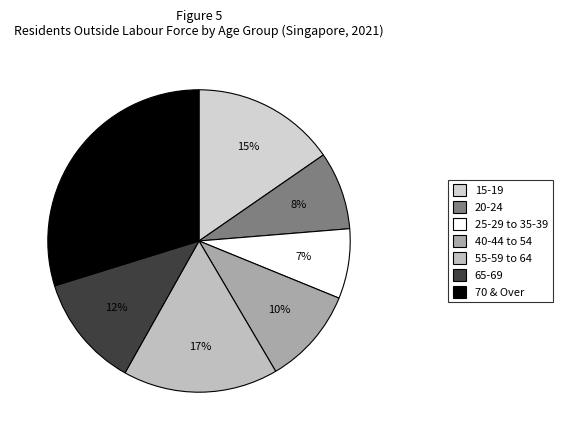

To the nearest percent, what portion does 15-19 represent?

15%